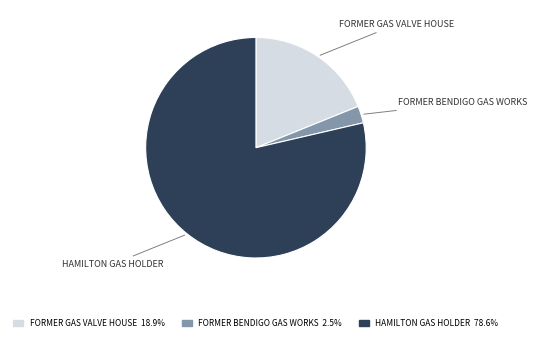

Is there a majority slice in this chart?

Yes